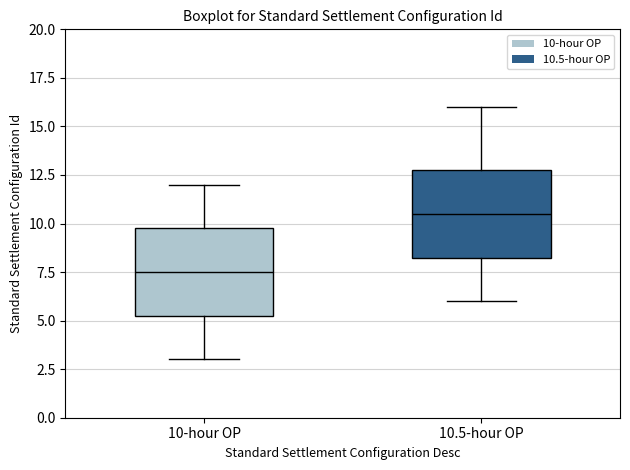

Reading left to right, read every box against the y-axis: the position of its median line, the range the box covers, and the ends of its whiskers. The values are not printed on the chart, so give them approximately, as read against the axis.

10-hour OP: median 7.5, box 5.5 to 10.0, whiskers 3.0 to 12.0
10.5-hour OP: median 10.5, box 8.5 to 13.0, whiskers 6.0 to 16.0